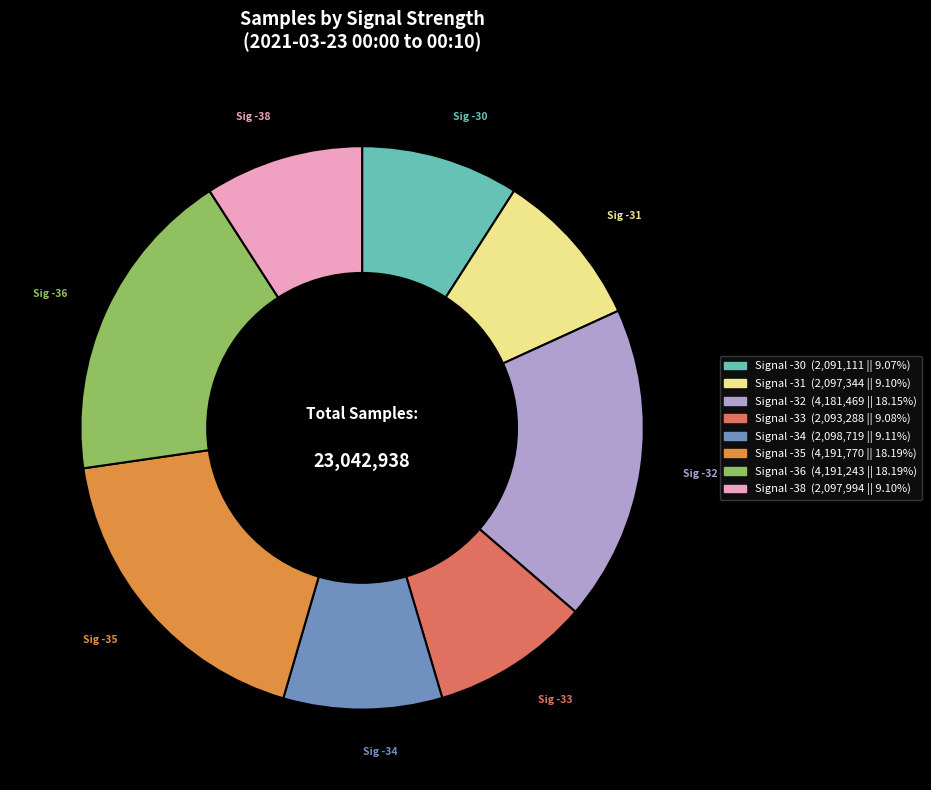

Does any single category account for the majority?

No